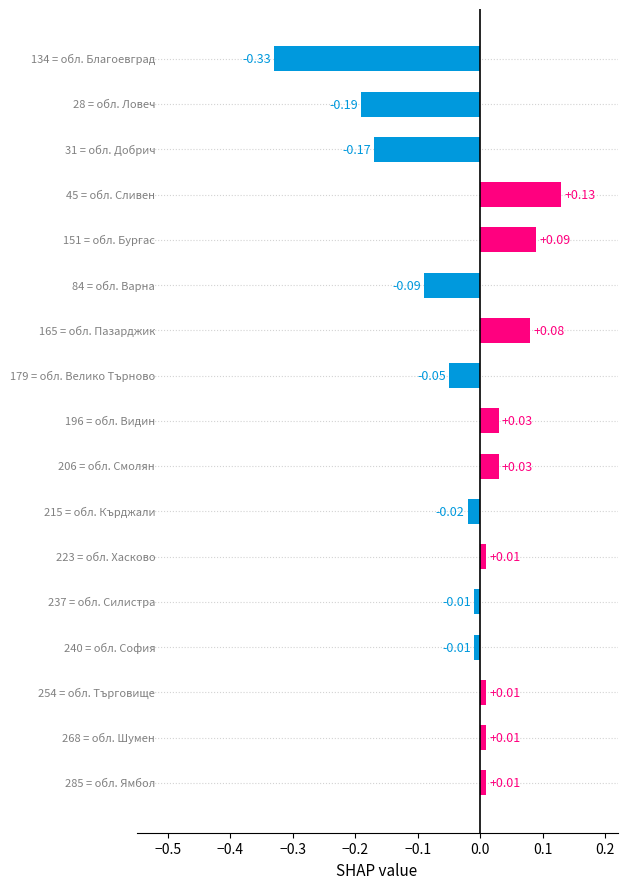

What is the difference between the maximum and minimum values?

0.5